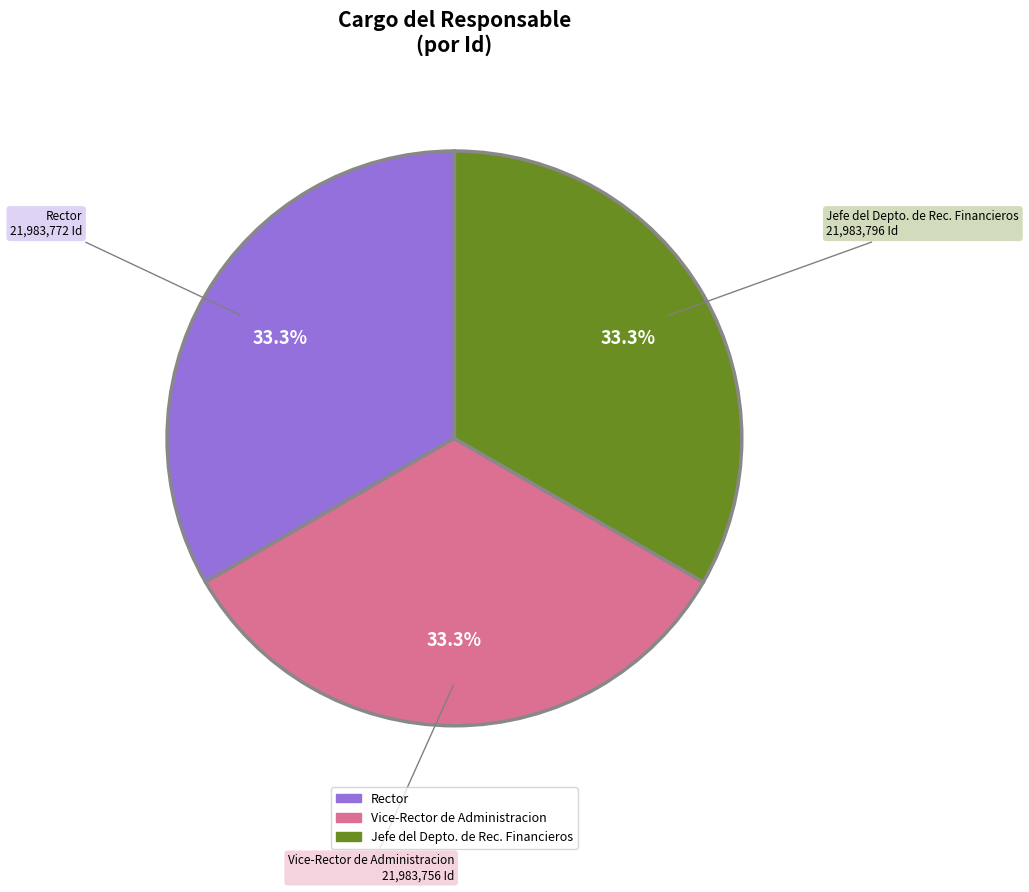

Count the number of slices in the pie.

3